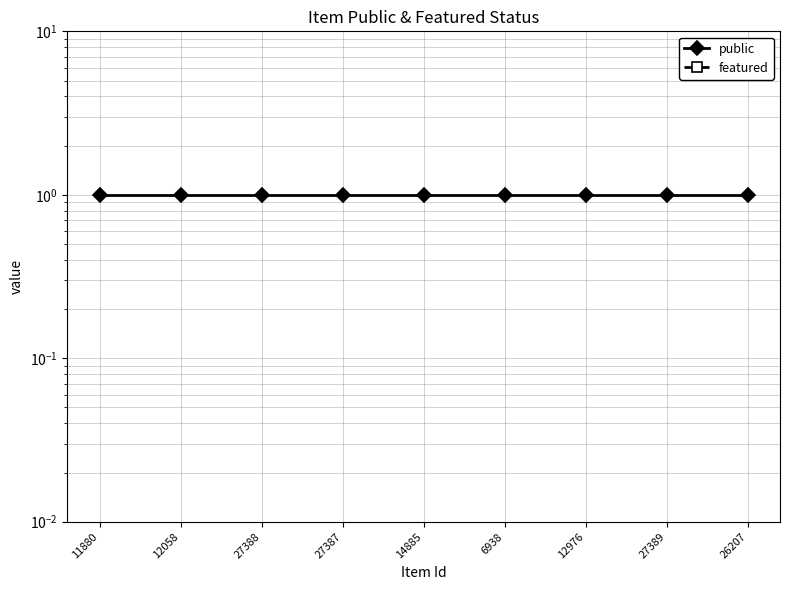

True or false: public and featured intersect in this chart.

False